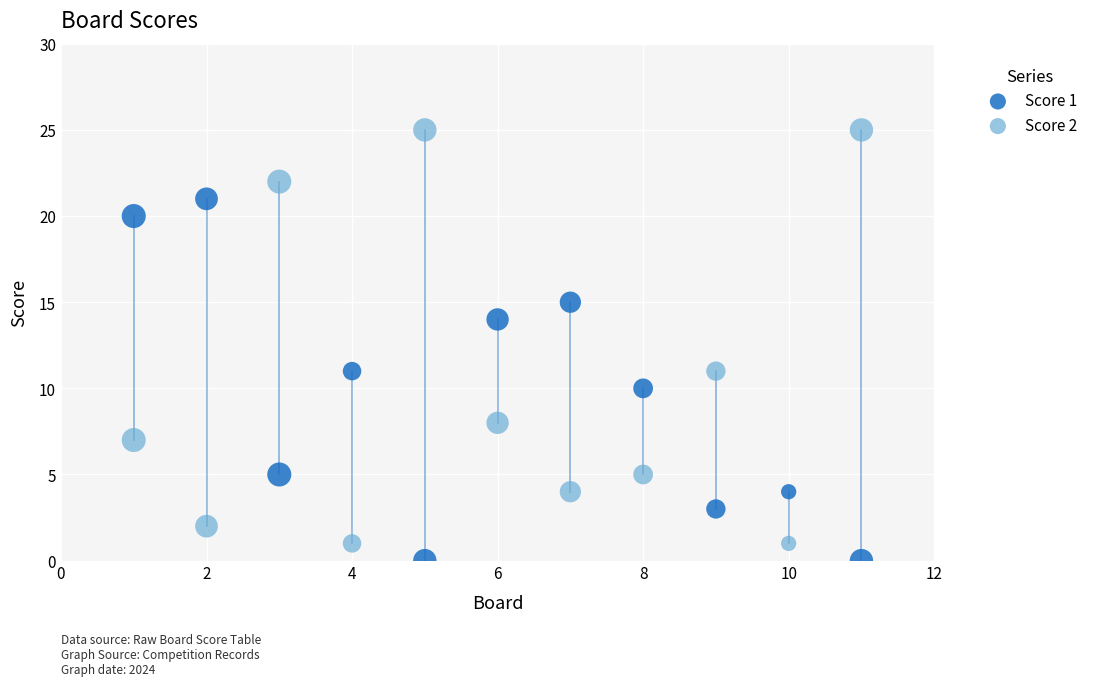

Across all data points, what is the range of X values (max minus min)?

10